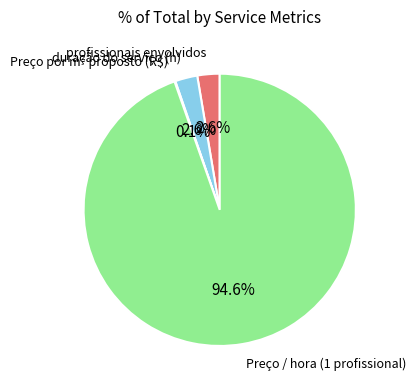

True or false: duração do serviço (h) accounts for 3% of the total.

True